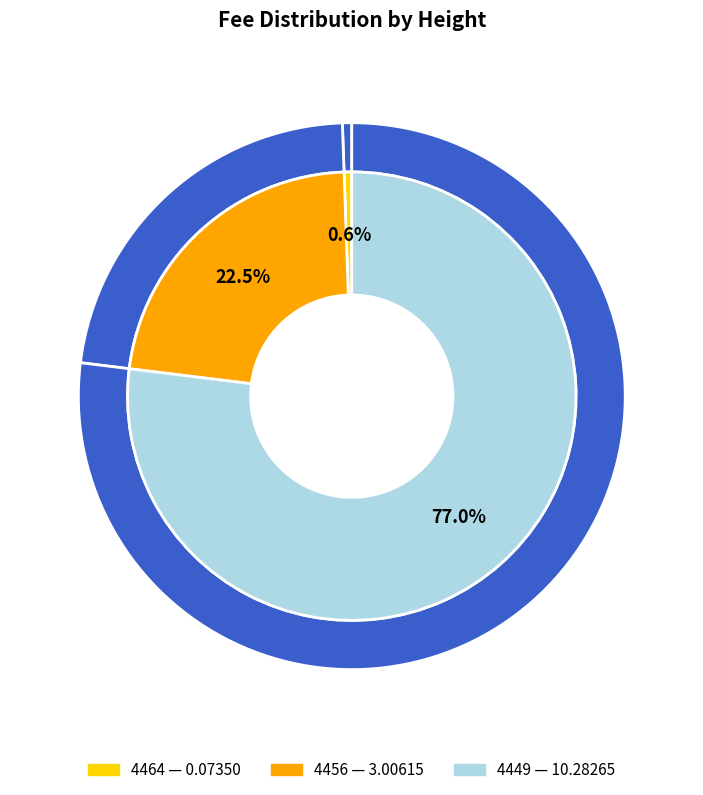

Which slice is the largest?

4449